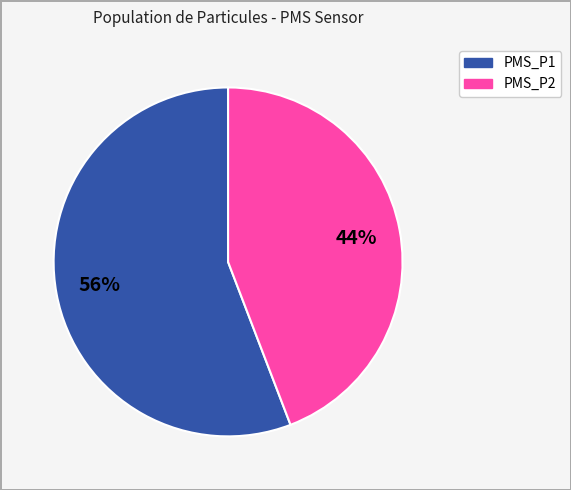

Is the sum of PMS_P1 and PMS_P2 greater than half?

Yes